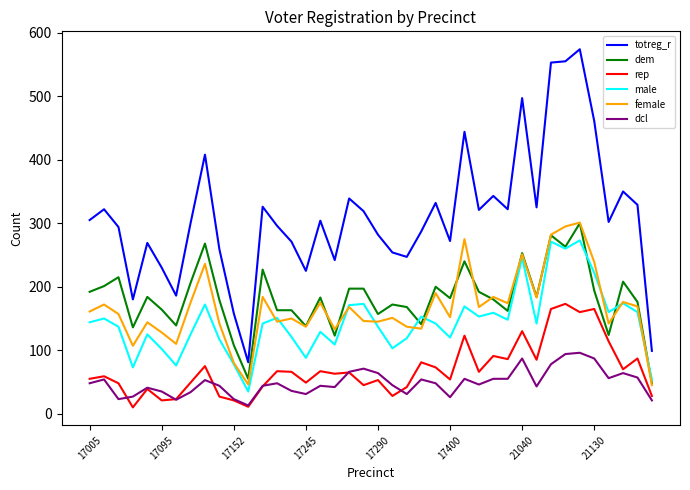

Which series has the largest total across all categories?

totreg_r